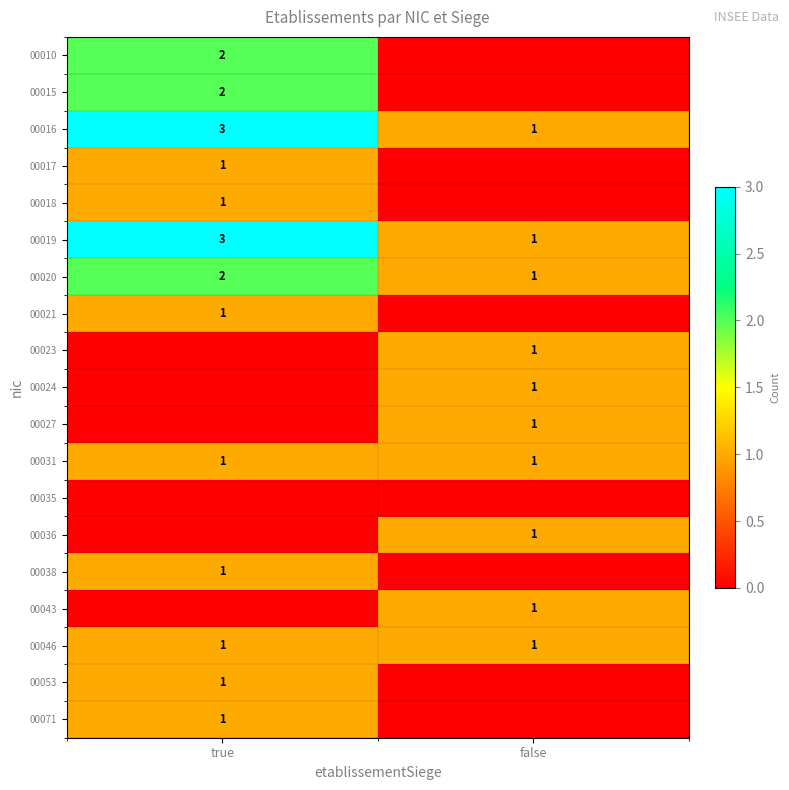

Is it true that 00020 equals 0 at false?

False